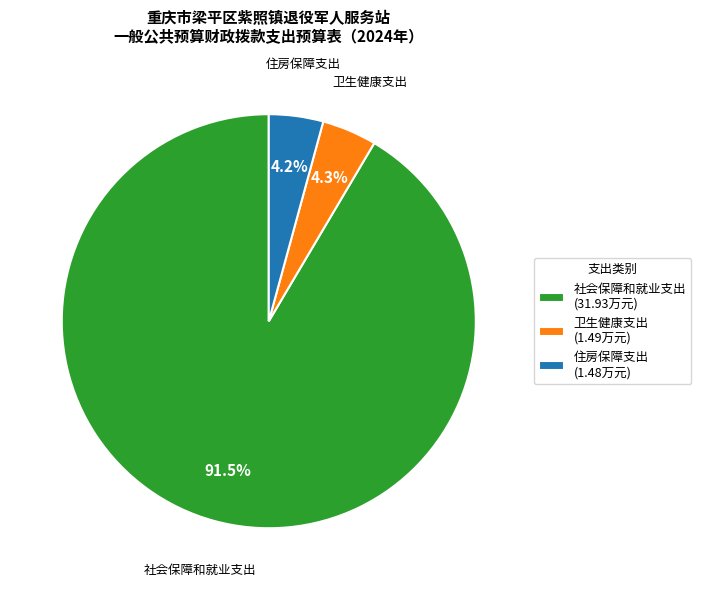

What portion of the pie excludes 卫生健康支出?

95.7%